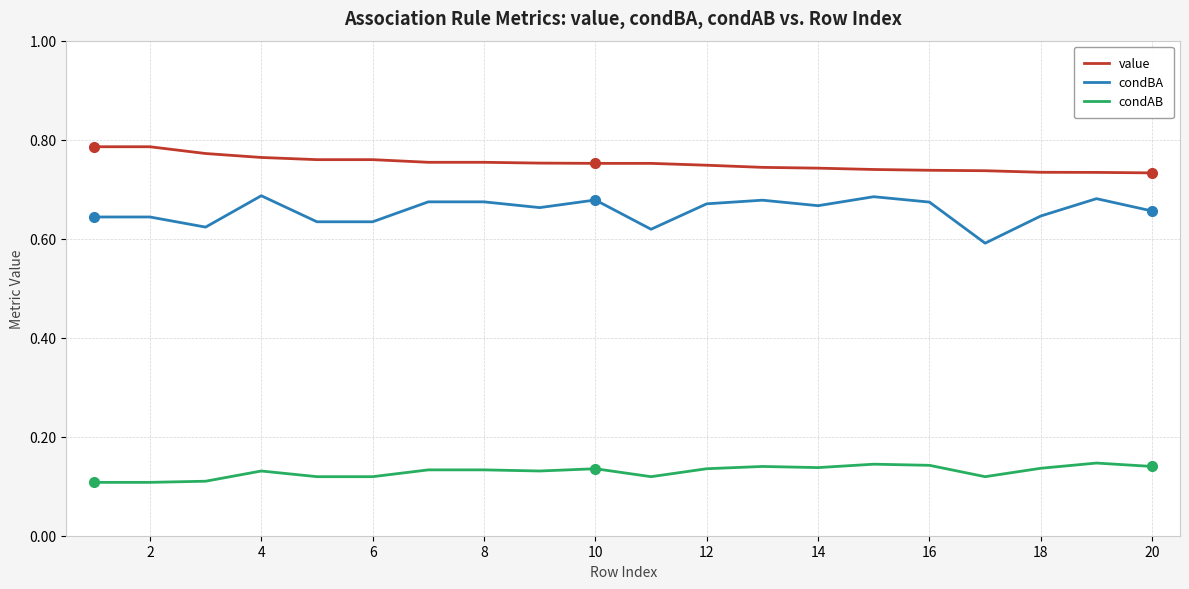

True or false: condBA and value cross at least once.

False